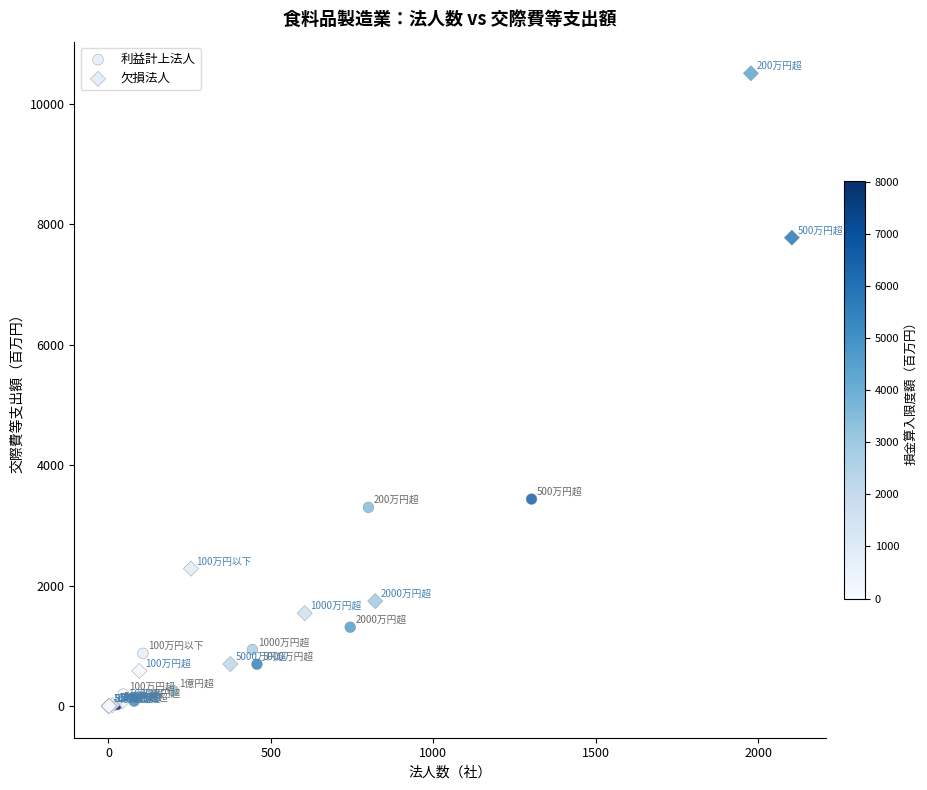

Which series has the largest Y range (max minus min)?

欠損法人